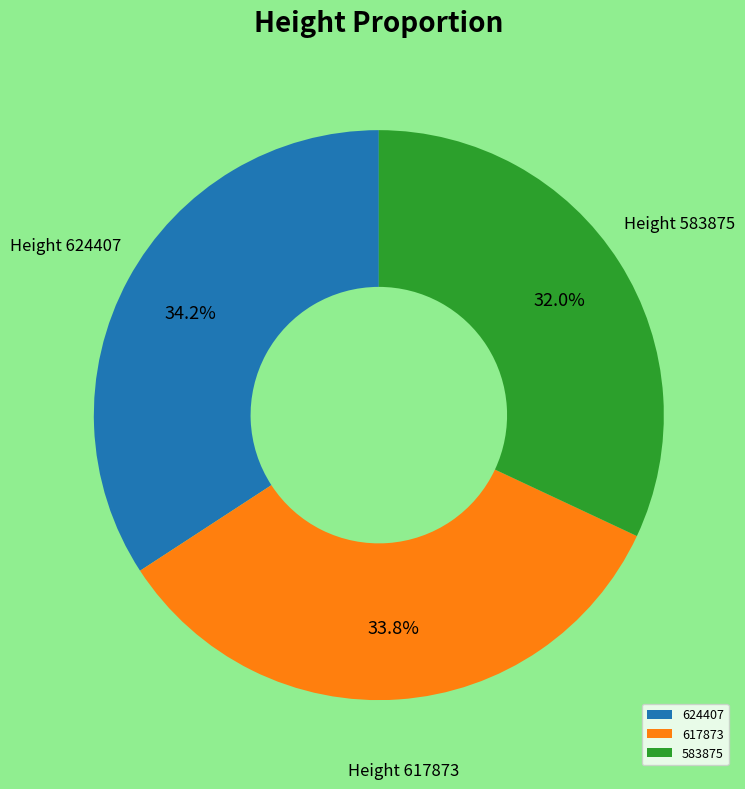

To the nearest percent, what is the combined percentage of 617873 and 624407?

68%